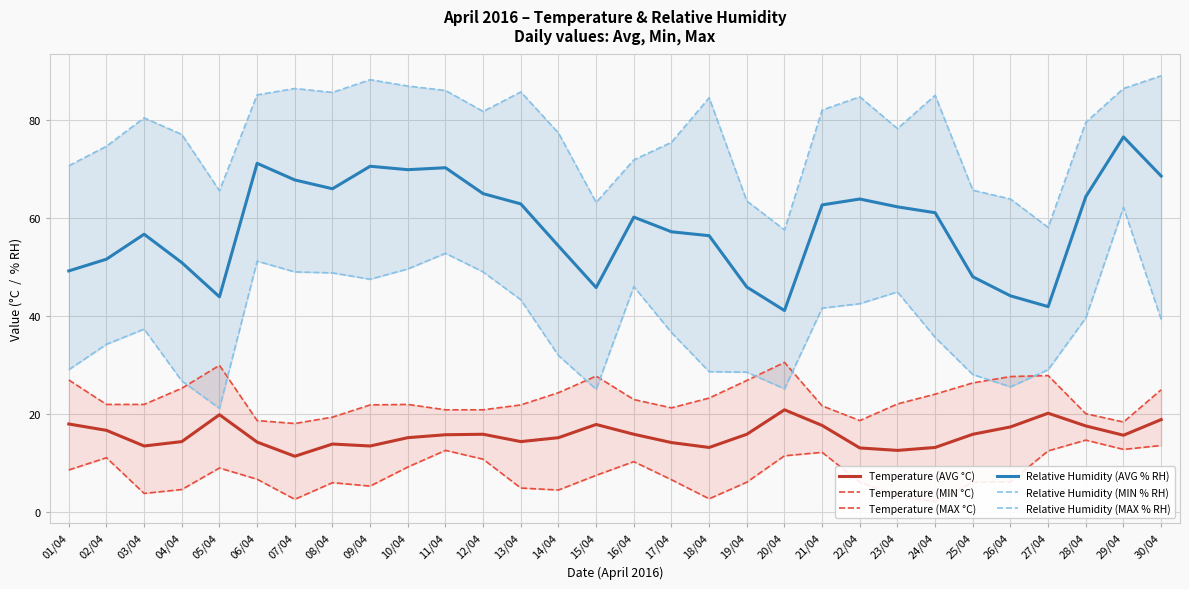

What is the approximate value of Relative Humidity (MIN % RH) at 15/04?

25.0